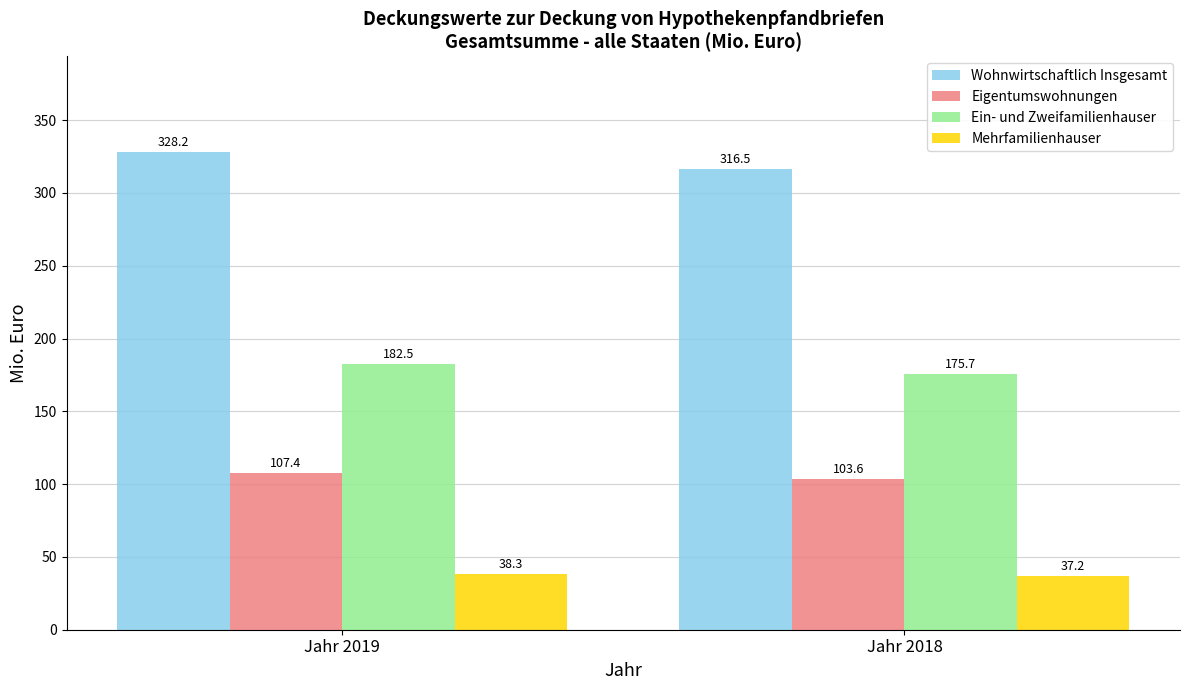

Reading left to right, extract all data points from this chart.

Wohnwirtschaftlich Insgesamt: 328.2	316.5
Eigentumswohnungen: 107.4	103.6
Ein- und Zweifamilienhauser: 182.5	175.7
Mehrfamilienhauser: 38.3	37.2